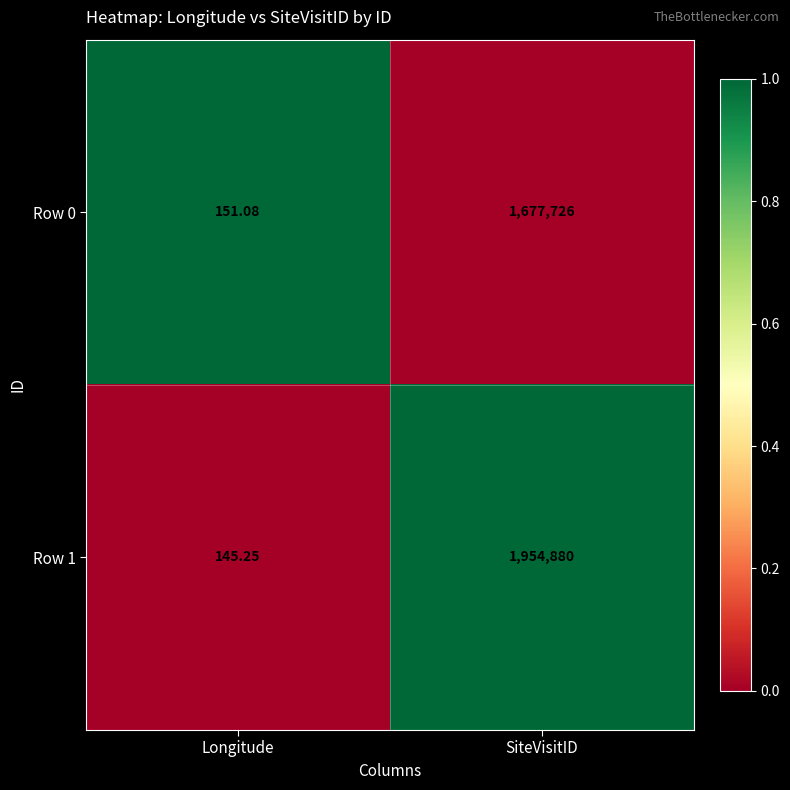

Where is Row 1 nearest to the value 977512?

Longitude